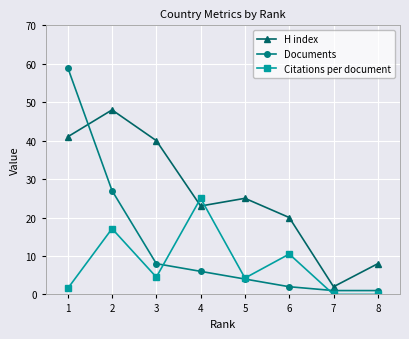

What is the spread (max minus min) of values at 2?

30.9